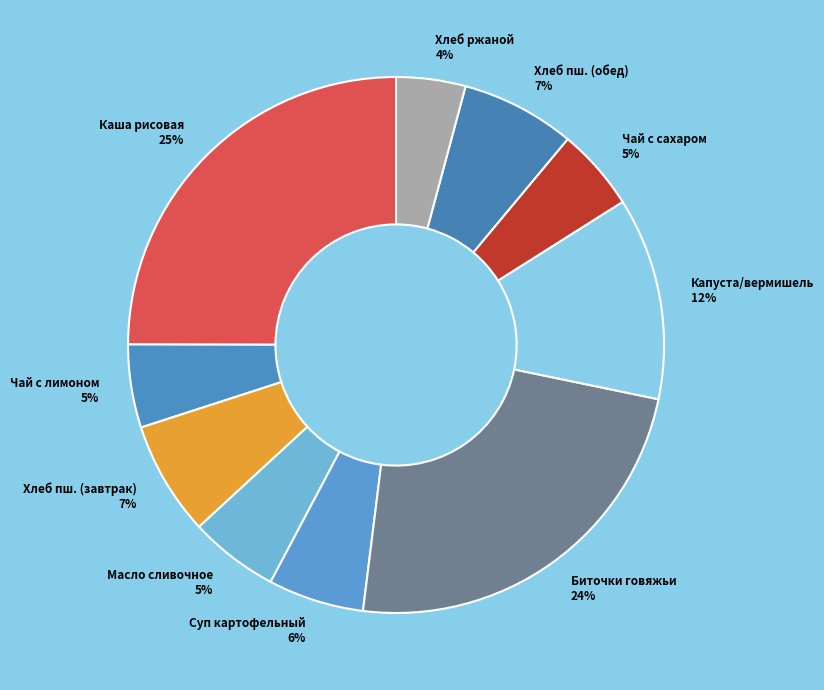

Is there a majority slice in this chart?

No